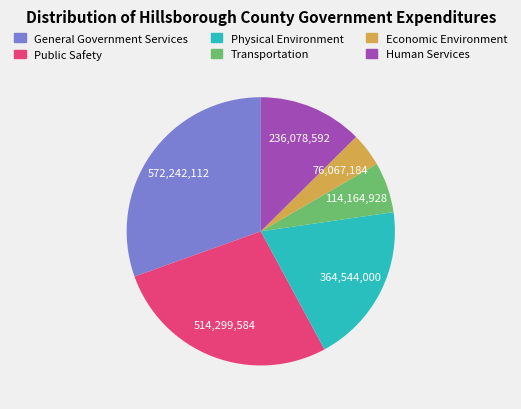

How many slices are in this pie chart?

6